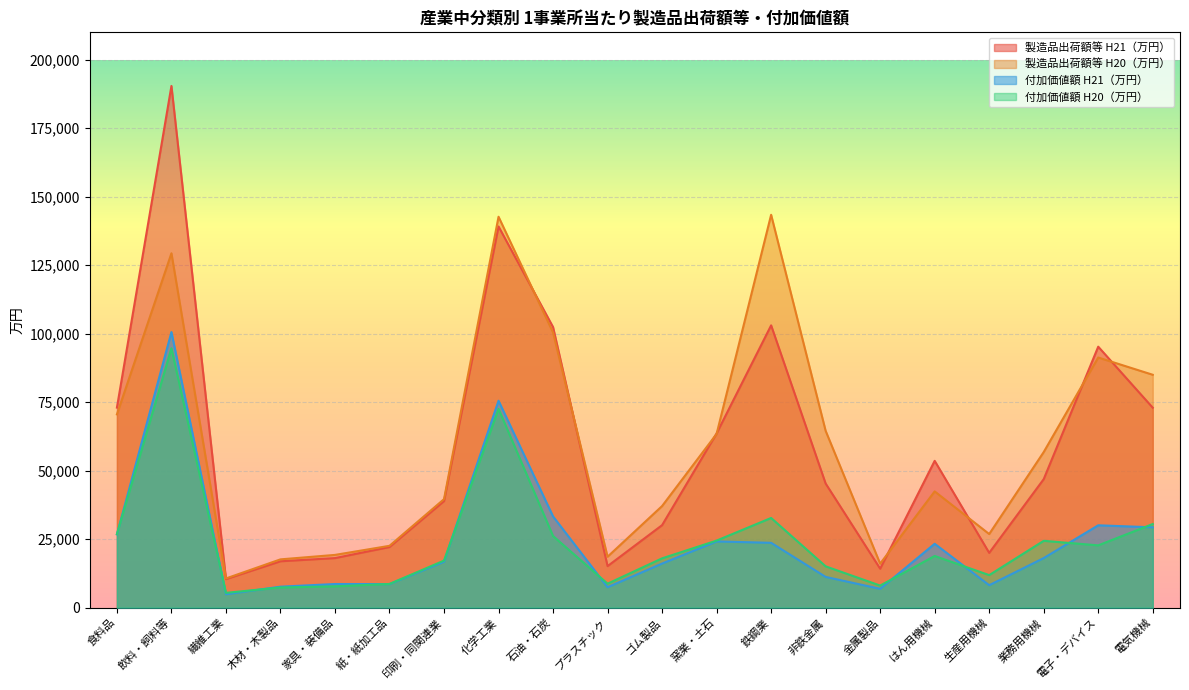

Between 飲料・飼料等 and 鉄鋼業, which series saw the biggest shift?

製造品出荷額等 H21（万円）